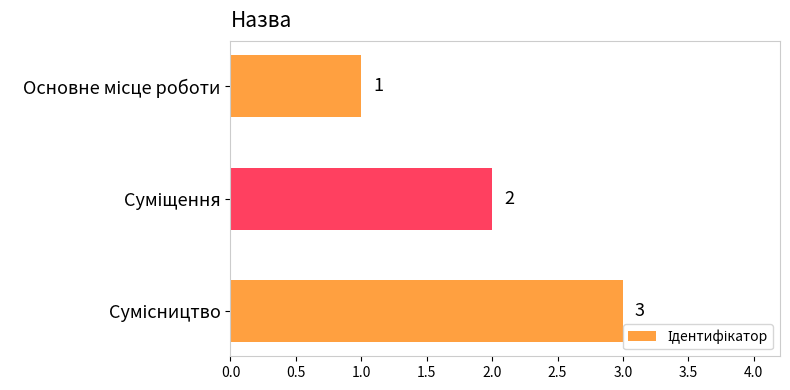

What is the sum of all values?

6